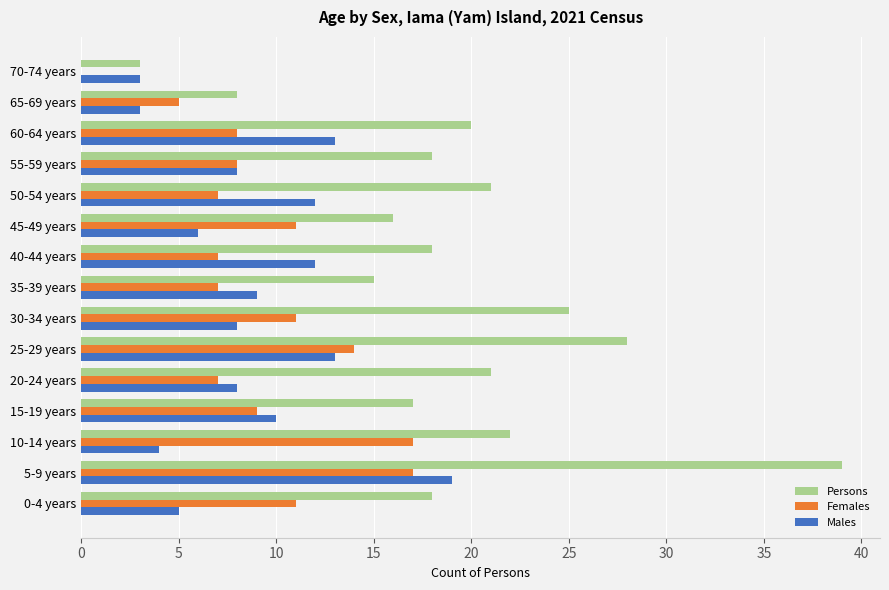

Between 5-9 years and 70-74 years, which series saw the biggest shift?

Persons